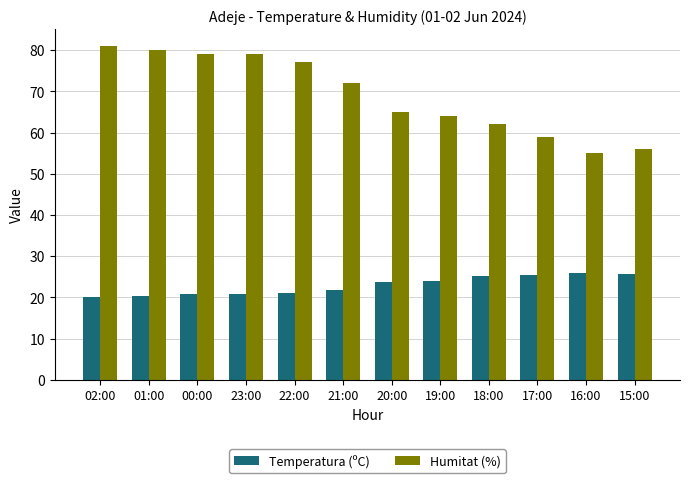

What is the minimum value for Humitat (%)?

55.0